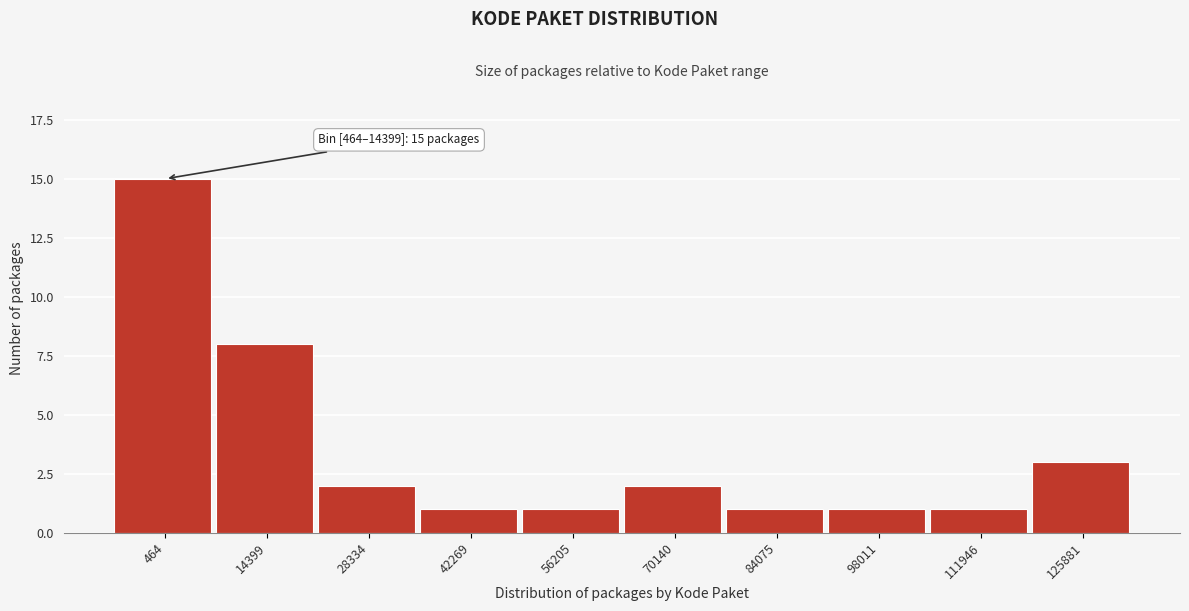

Reading right to left, what are all the values shown in this chart?

125881=3	111946=1	98011=1	84075=1	70140=2	56205=1	42269=1	28334=2	14399=8	464=15